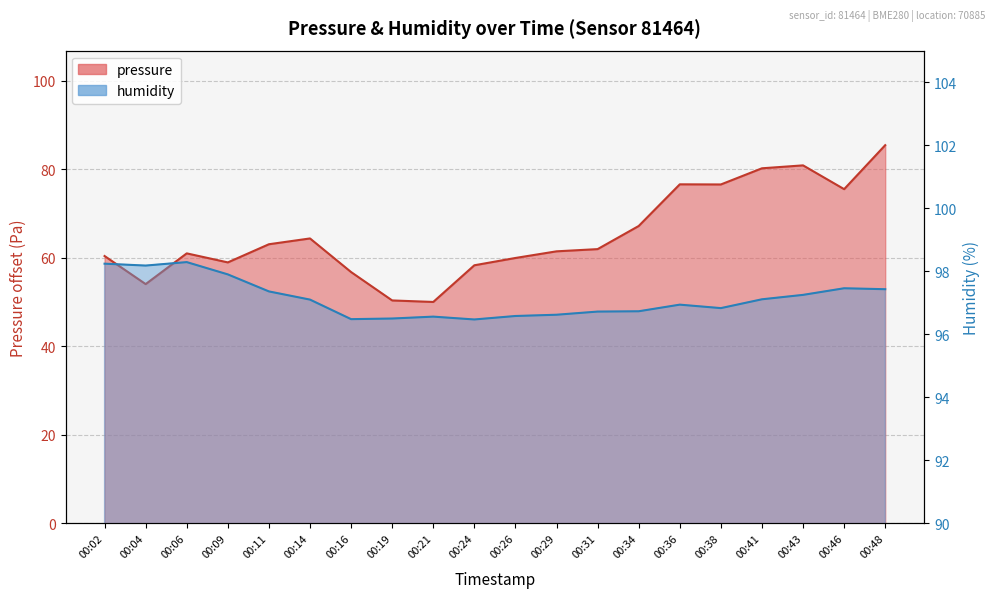

What are all the series names shown in the legend?

pressure, humidity